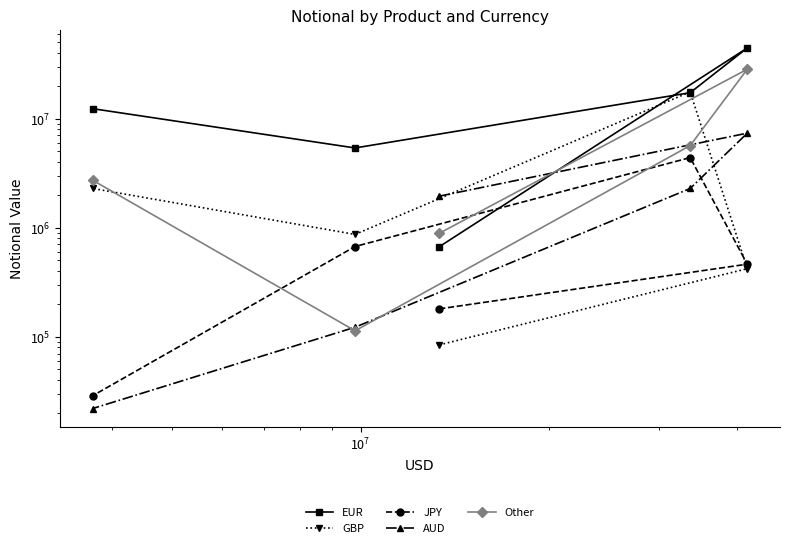

True or false: Other has more than 1 interior local peaks.

False